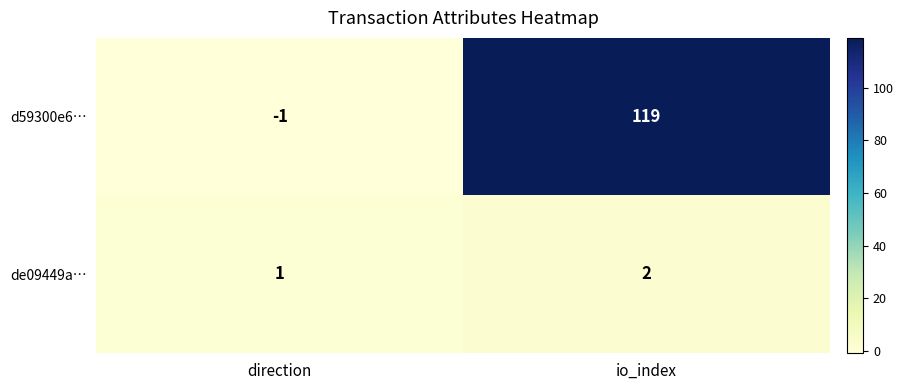

At which category does the chart reach its peak across all series?

io_index